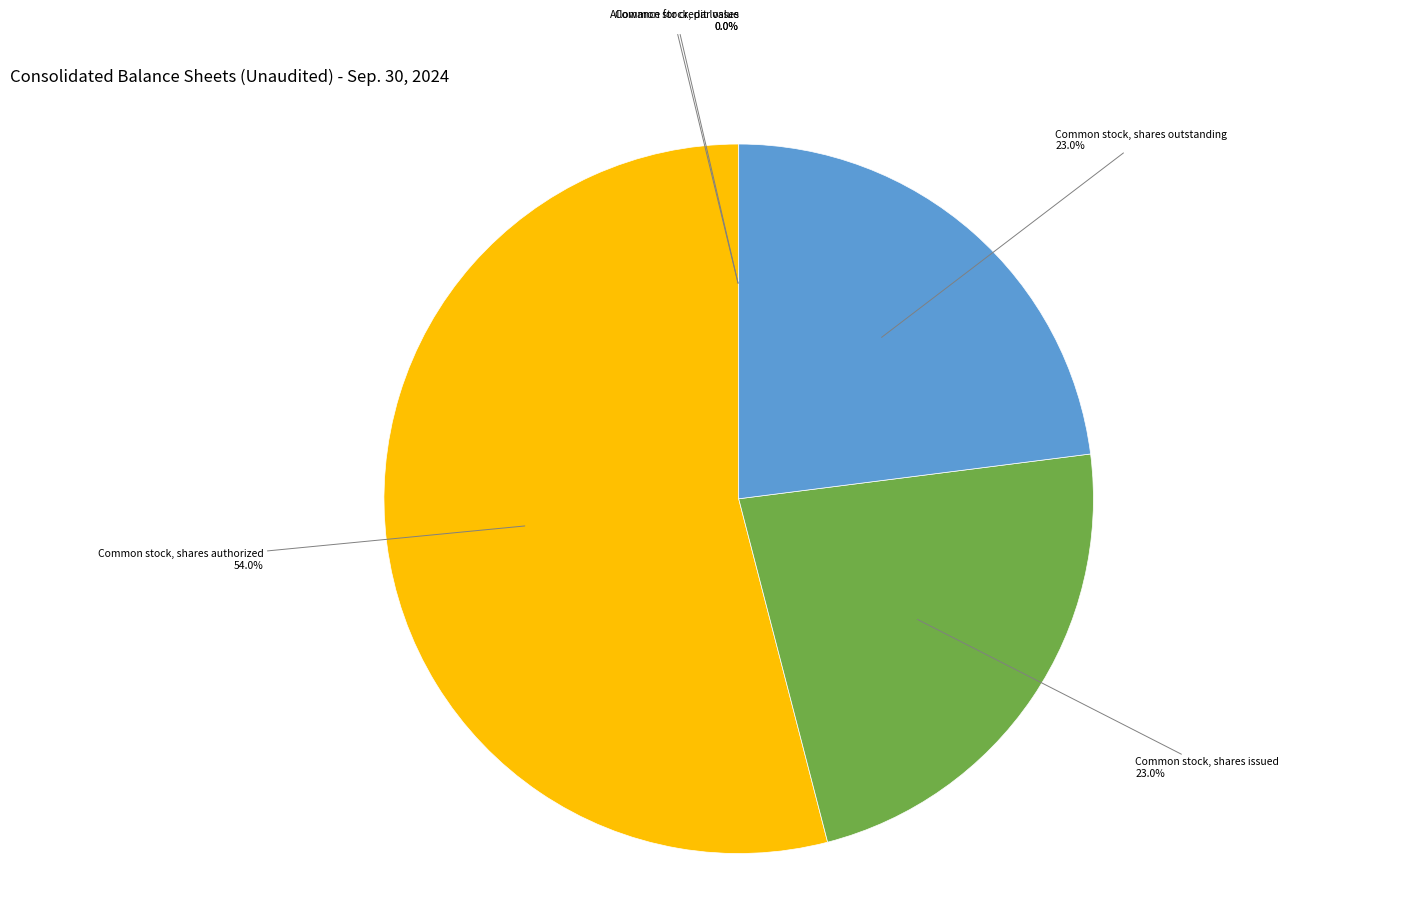

Does any single category account for the majority?

Yes